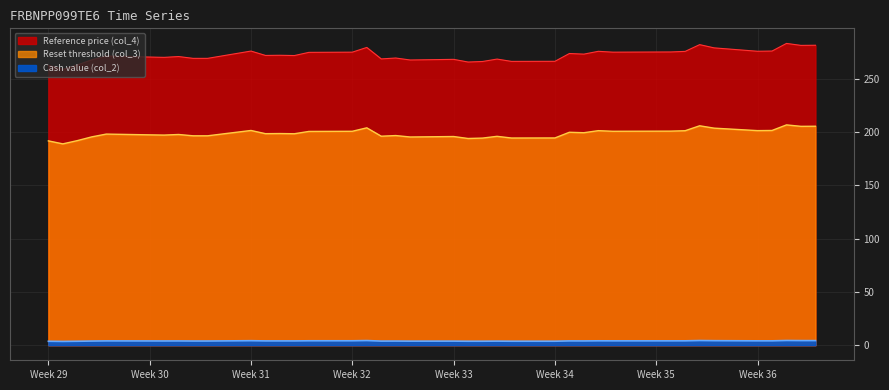

Is it true that Reset threshold (col_3) equals 75.5 at 2025-08-20?

False